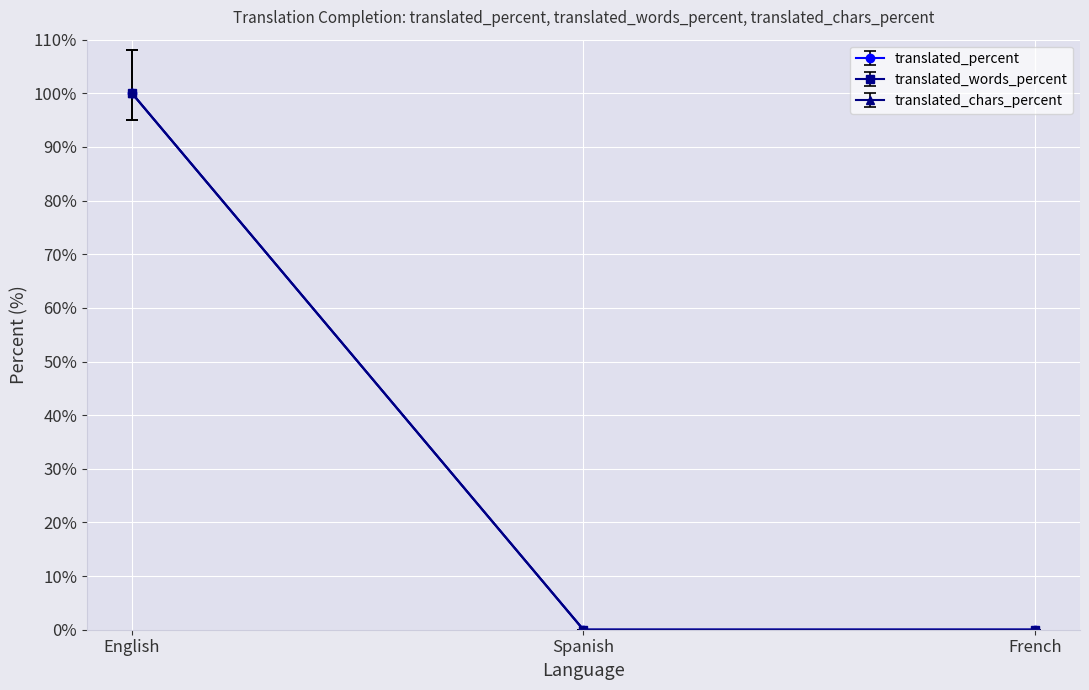

Which has a higher value, English or French?

English